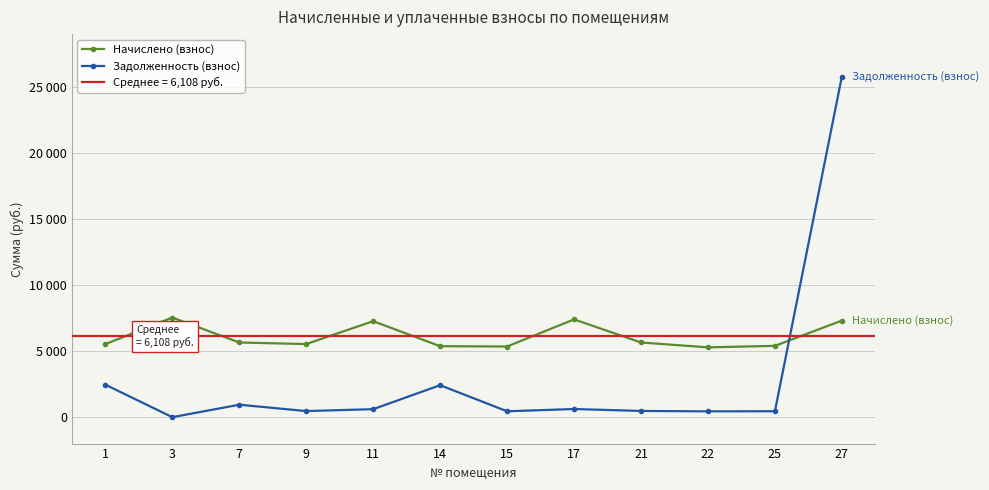

Which series ends up on top after the final intersection of Начислено (взнос) and Задолженность (взнос)?

Задолженность (взнос)